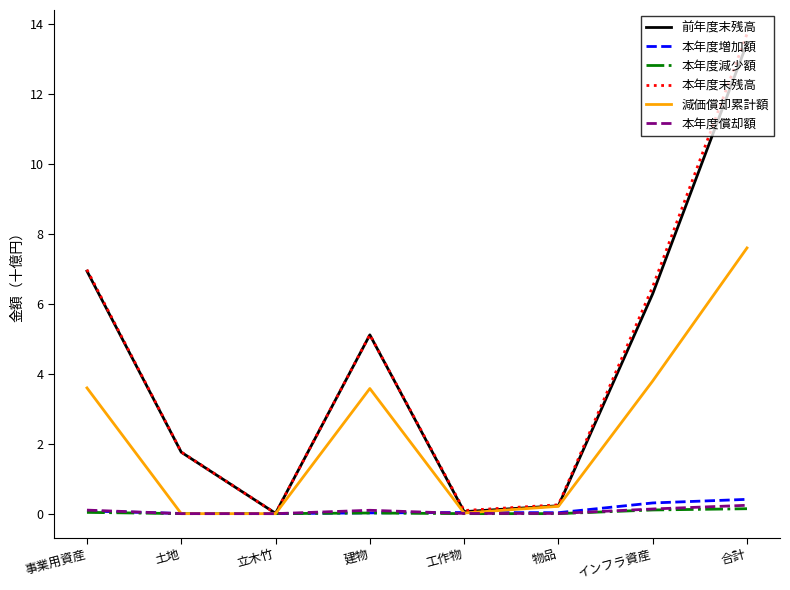

Read the 減価償却累計額 value at 合計.

7.6